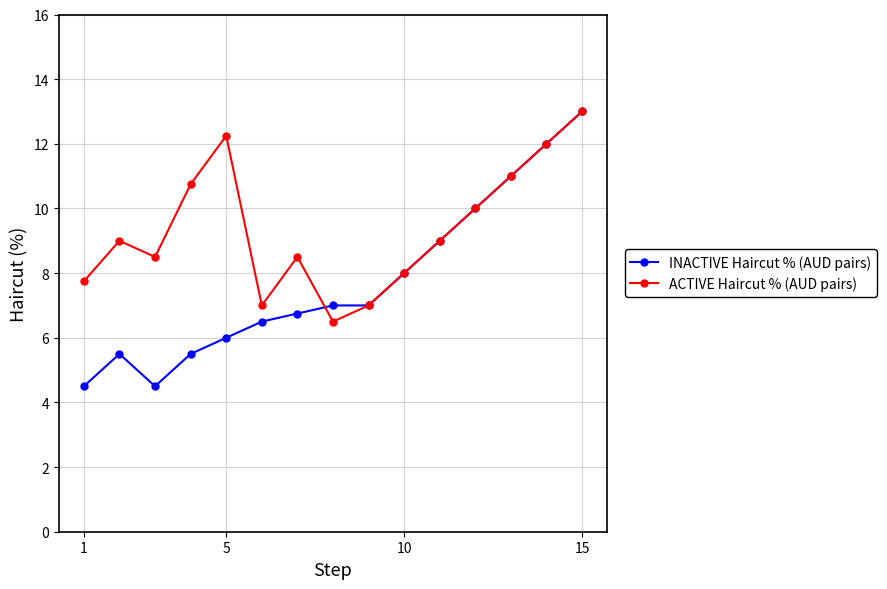

List the series in order of their overall mean, lowest first.

INACTIVE Haircut % (AUD pairs), ACTIVE Haircut % (AUD pairs)